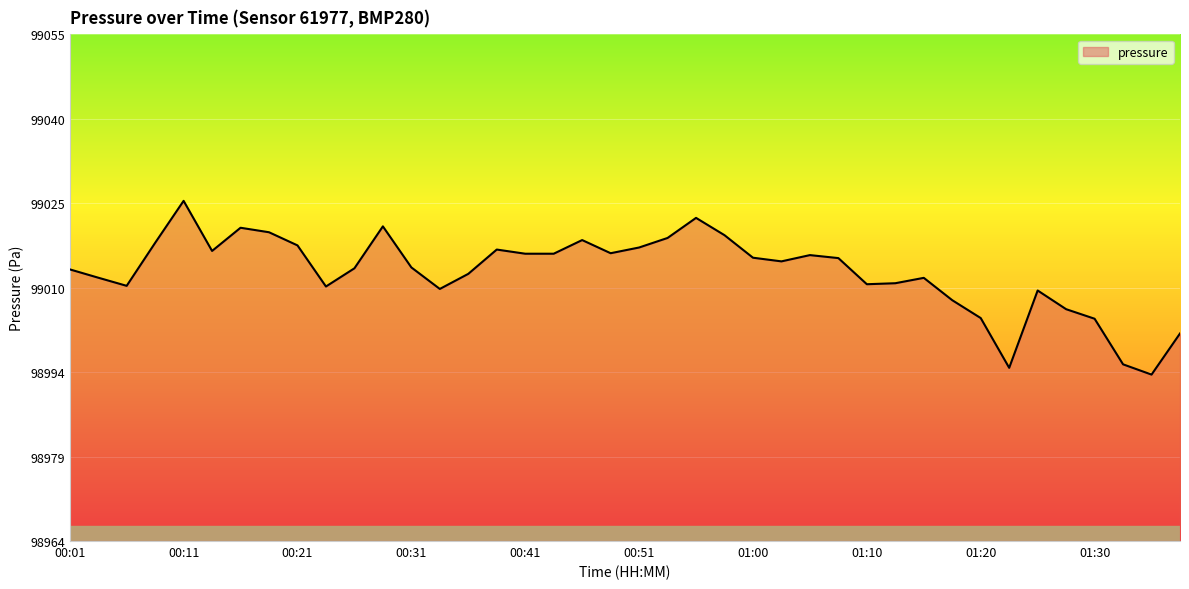

What is the minimum value shown in the chart?

98994.3